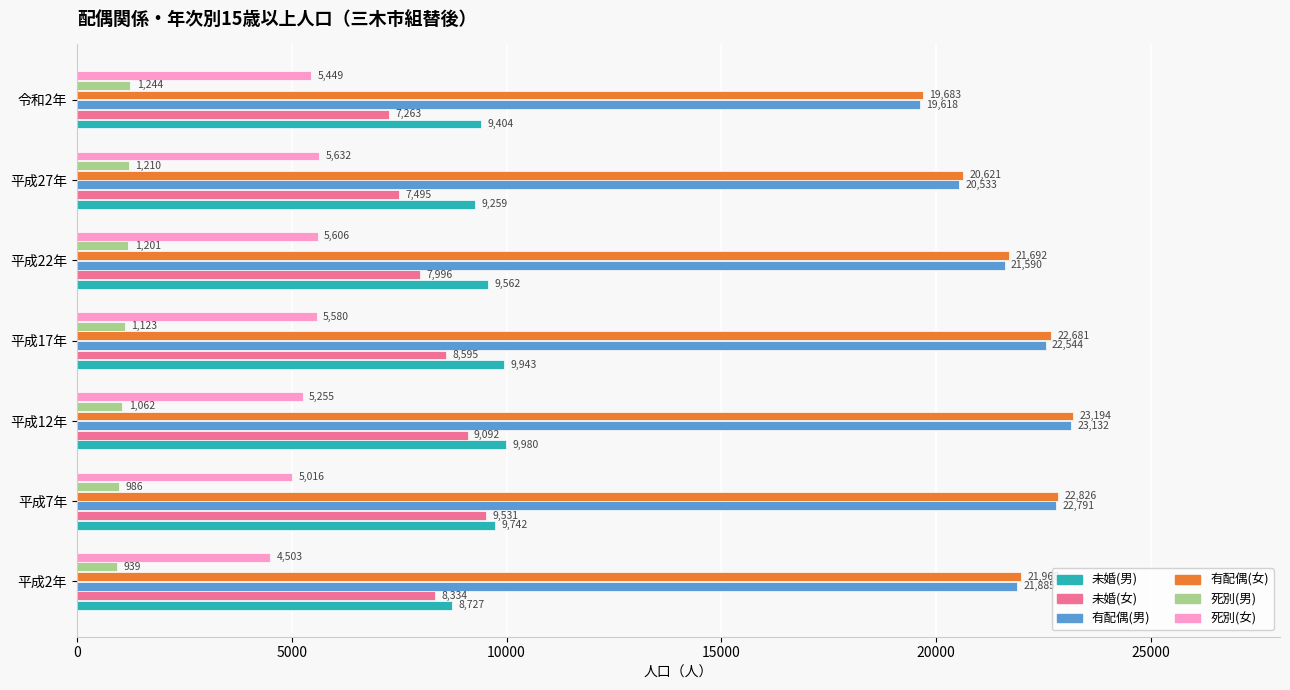

At which label does 有配偶(女) reach its minimum?

令和2年